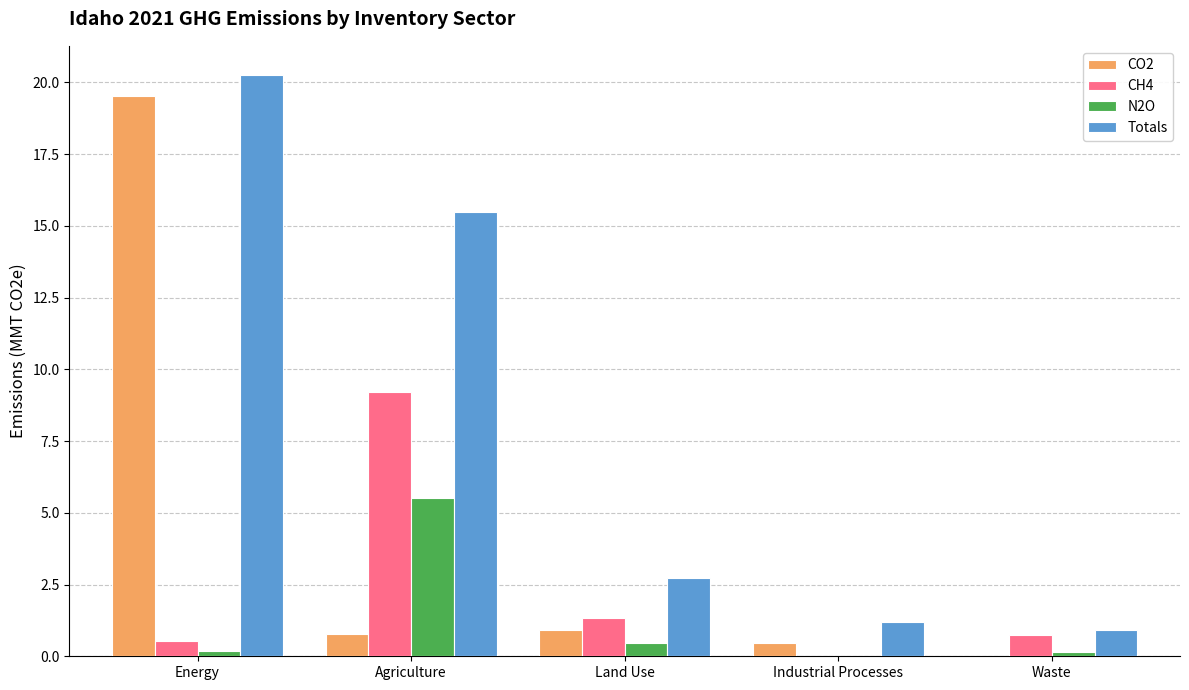

What is the difference between the Totals values at Waste and Industrial Processes?

0.3